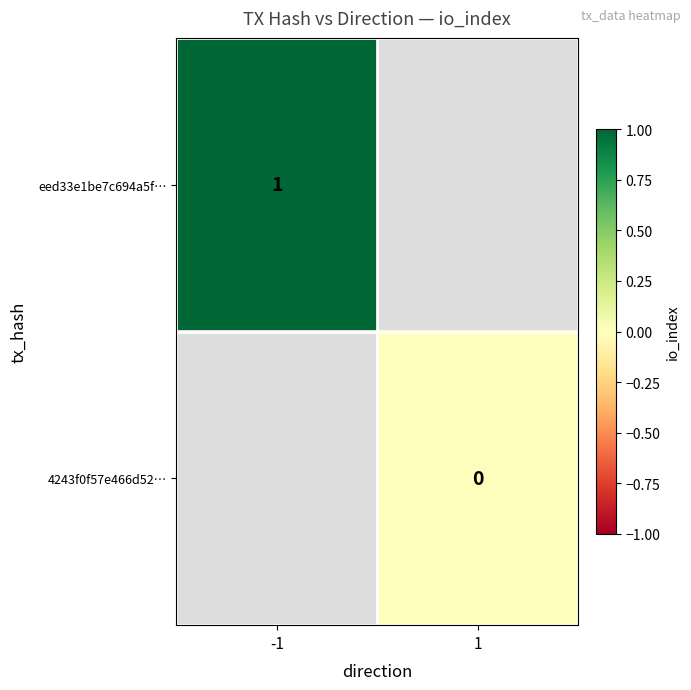

Rank the categories by 4243f0f57e466d52… value from lowest to highest.

-1, 1